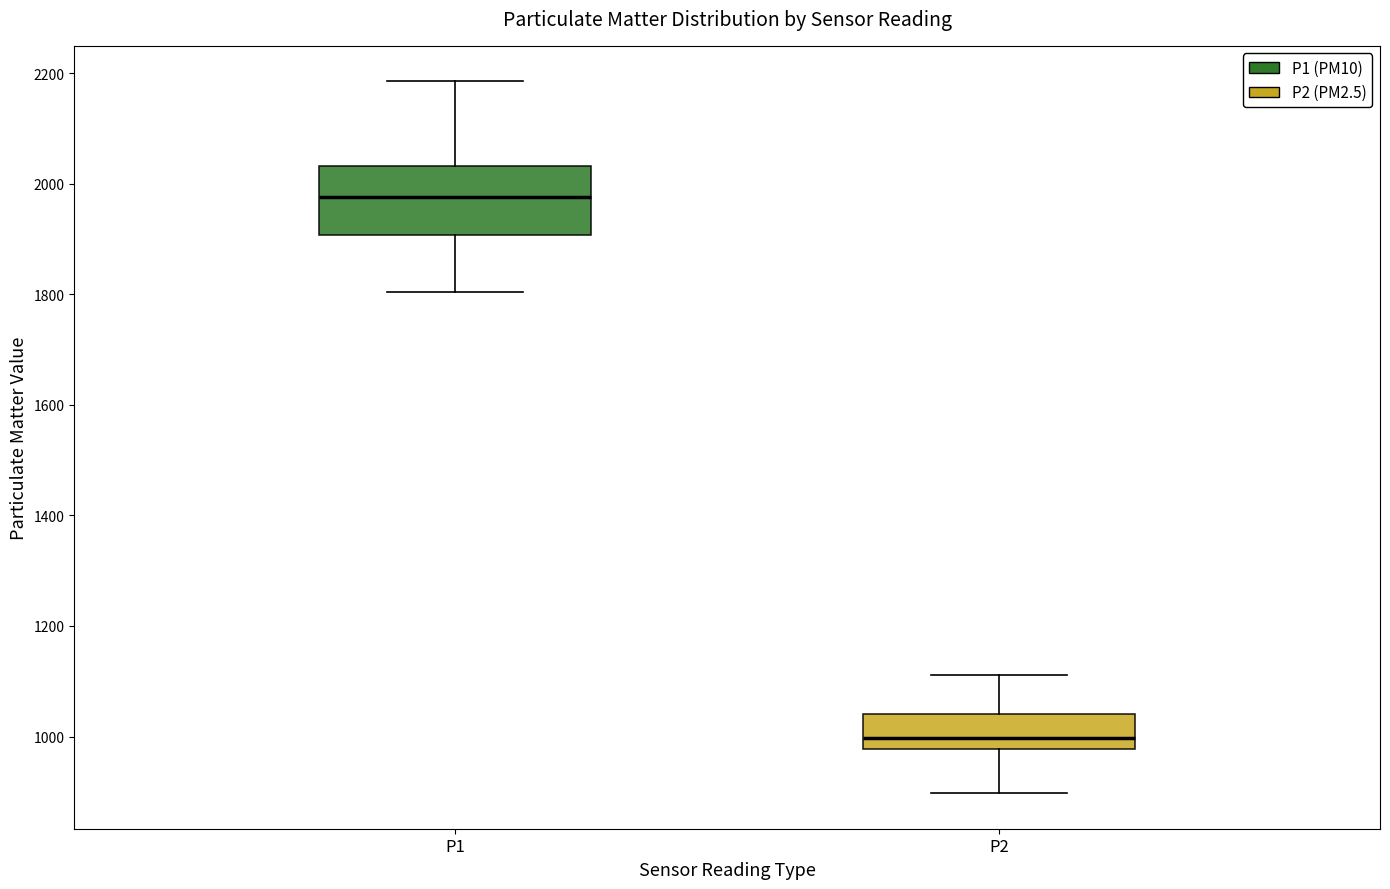

Where does the lower whisker of the box for P1 end on the y-axis? The values are not printed on the chart, so give them approximately, as read against the axis.

1800